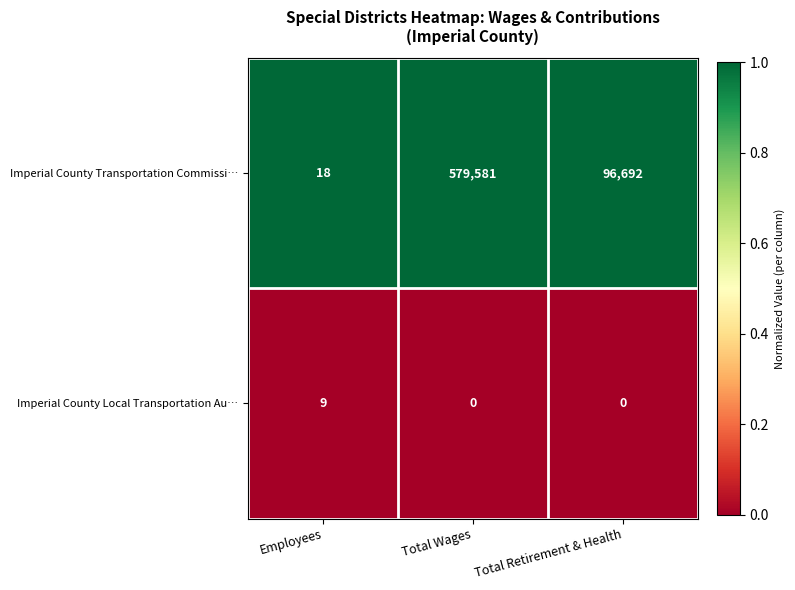

Which series has the widest spread of values?

Imperial County Transportation Commissi…